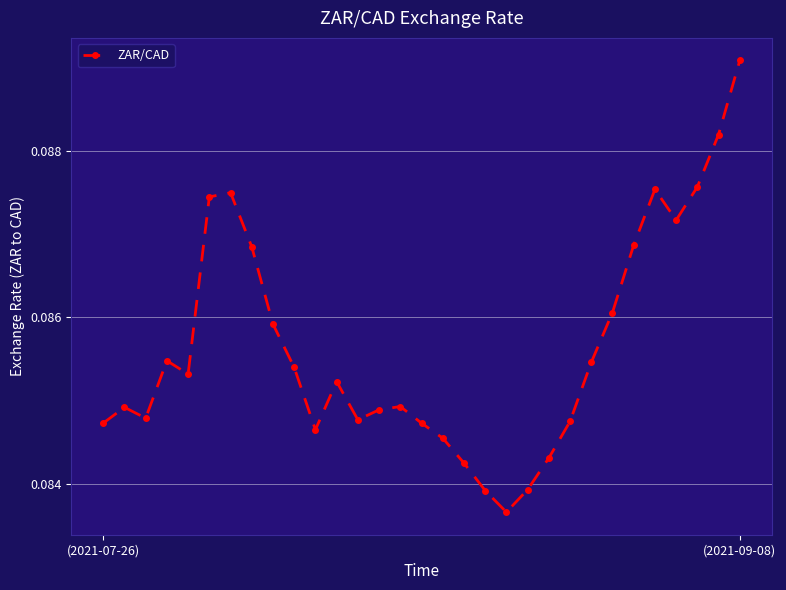

How many points are lower than both their immediate neighbors (excluding endpoints)?

6